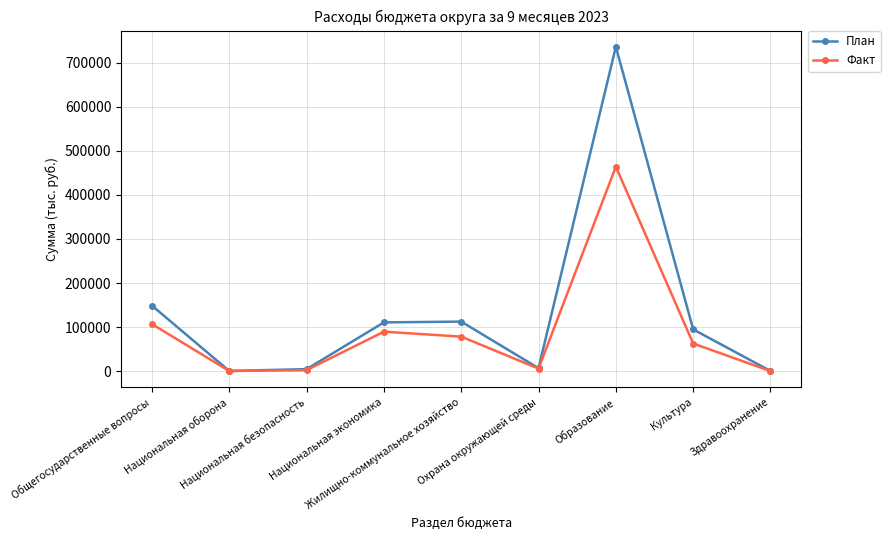

List the series in order of their overall mean, highest first.

План, Факт